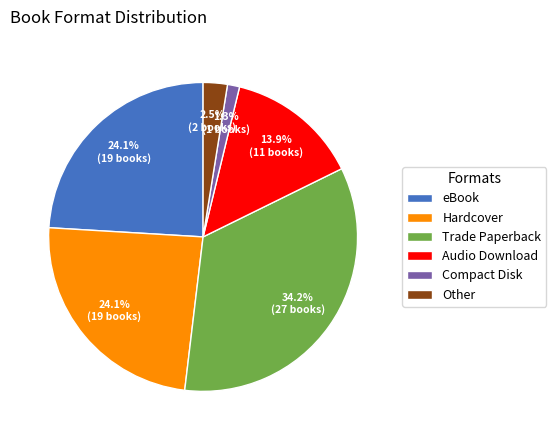

Do Audio Download and Other together represent more than half of the pie?

No